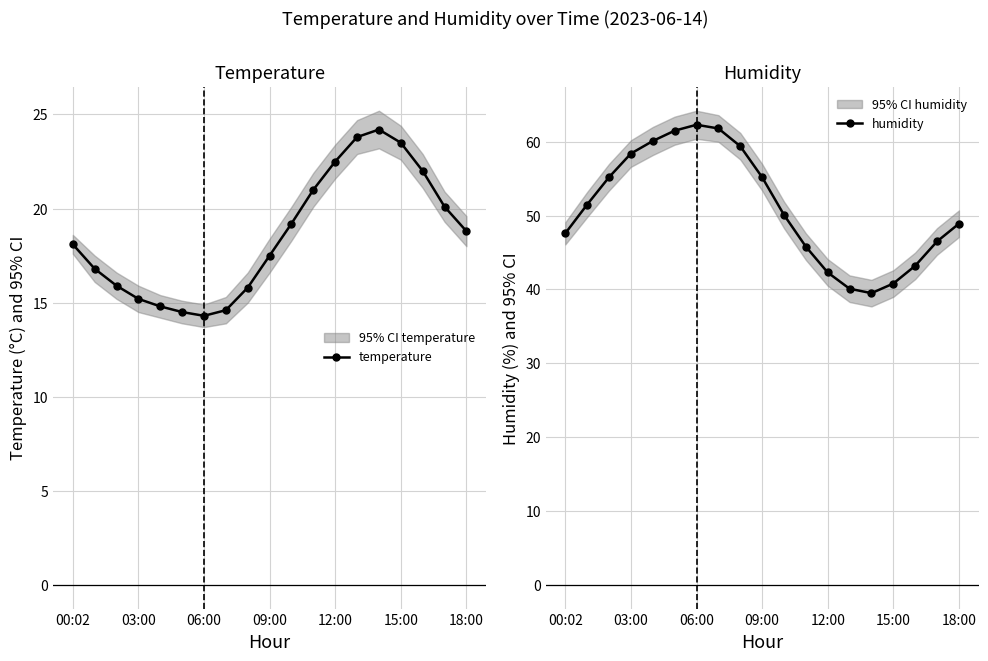

Read the temperature value at 06:00.

14.3